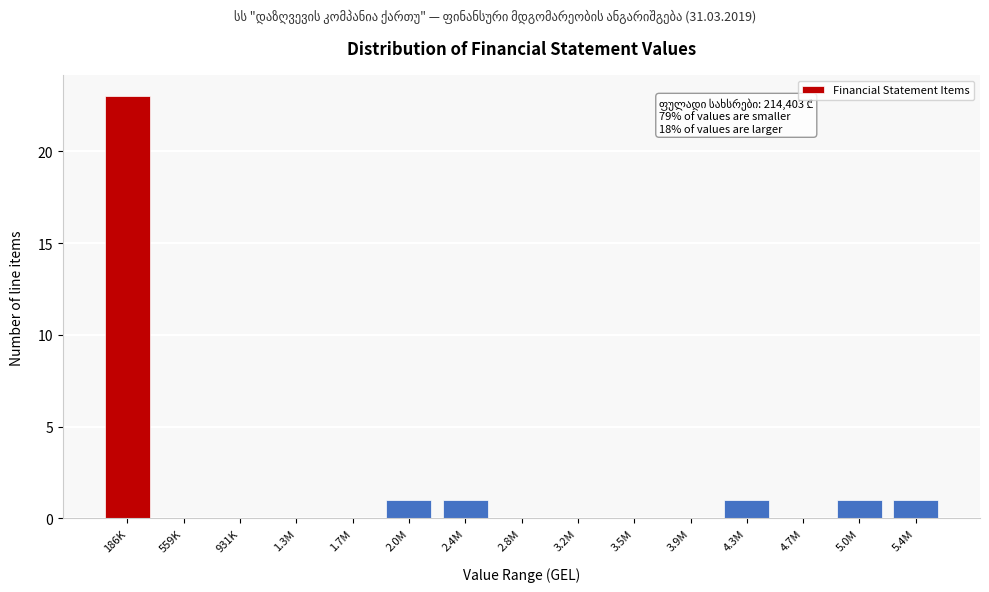

Reading right to left, list all the values displayed in this chart.

5.4M=1	5.0M=1	4.7M=0	4.3M=1	3.9M=0	3.5M=0	3.2M=0	2.8M=0	2.4M=1	2.0M=1	1.7M=0	1.3M=0	931K=0	559K=0	186K=23